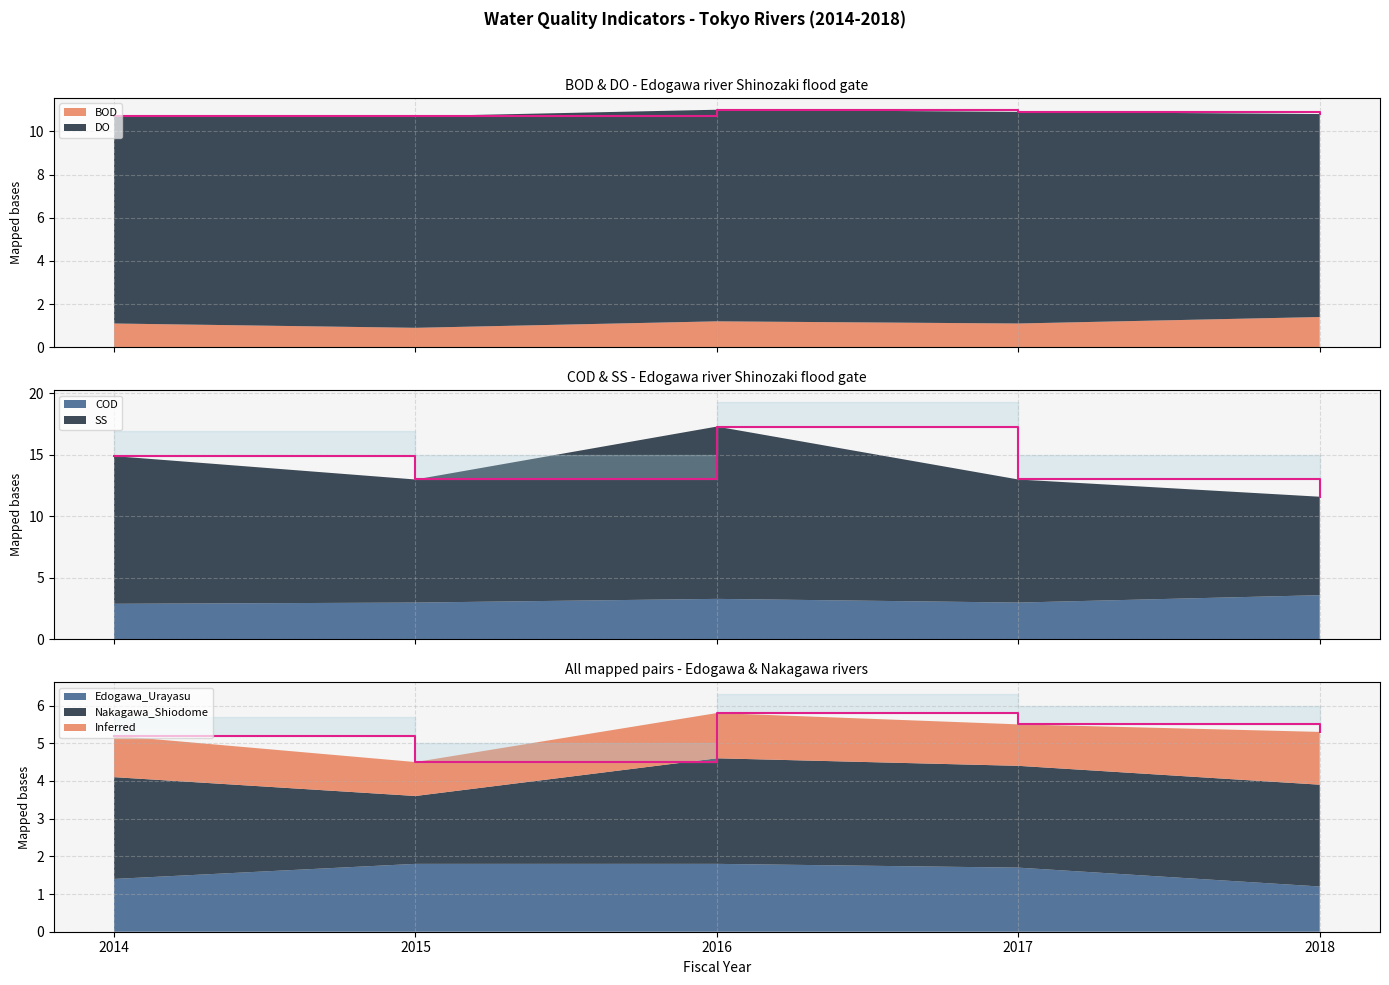

What is the value of the 4th point from the left?

5.5